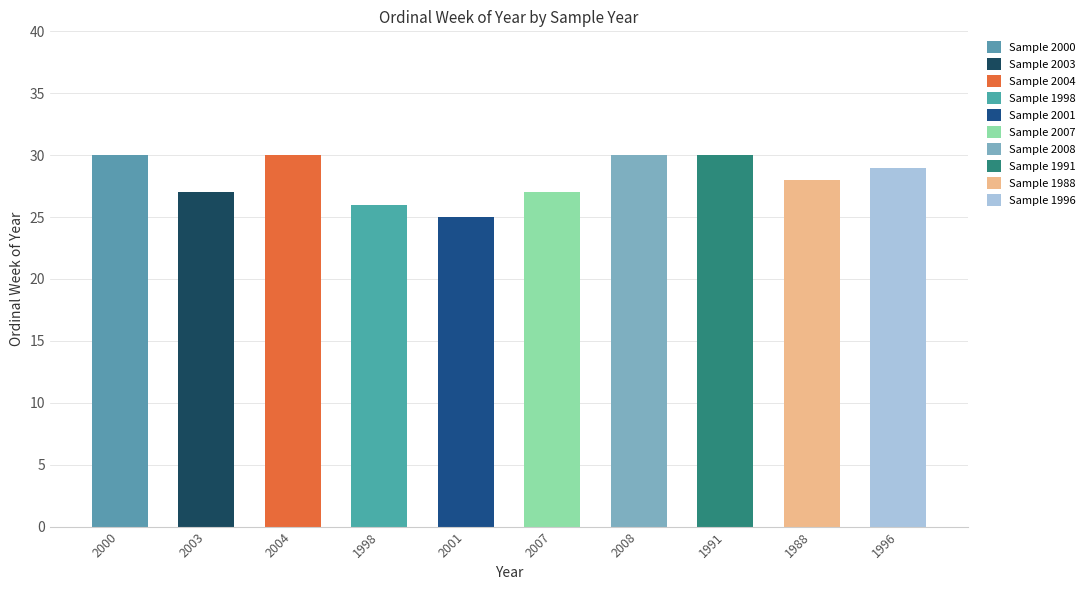

Is it true that the value at 2000 is 30?

True